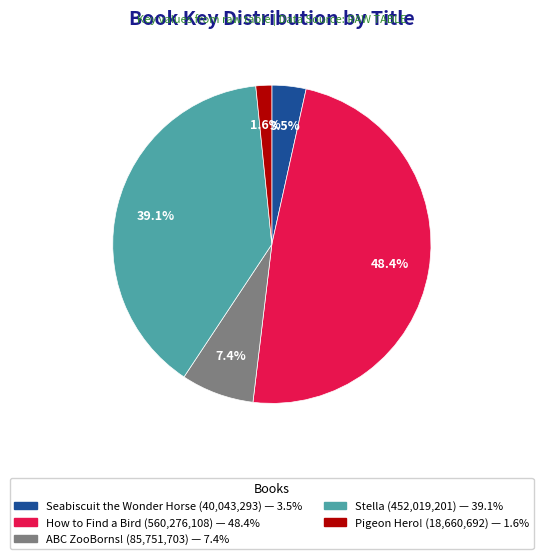

What portion of the pie excludes Pigeon Hero!?

98.4%